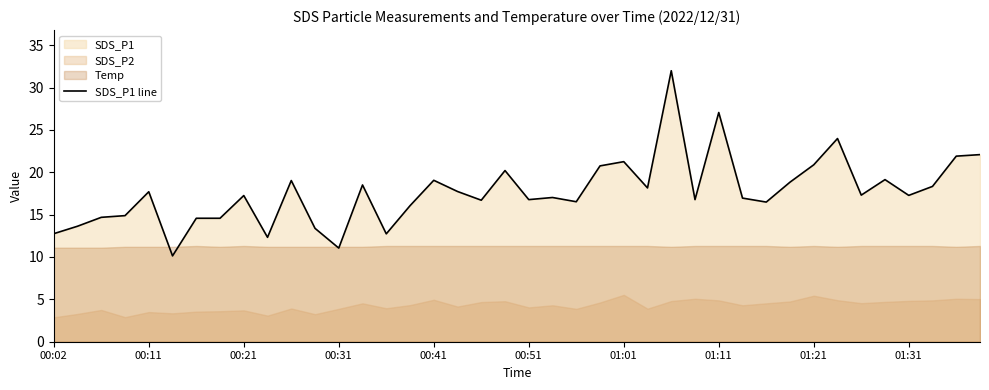

What is the maximum value for SDS_P1 line?

32.0